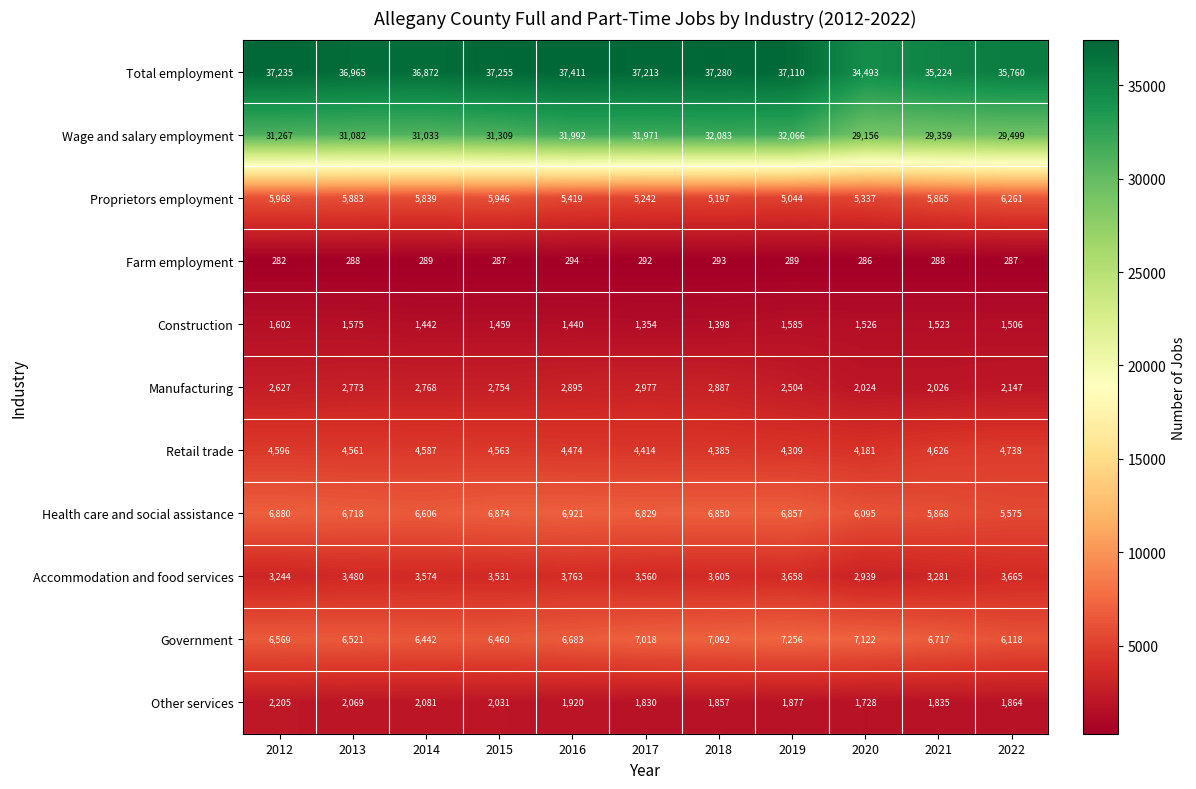

What is the greatest value displayed?

37411